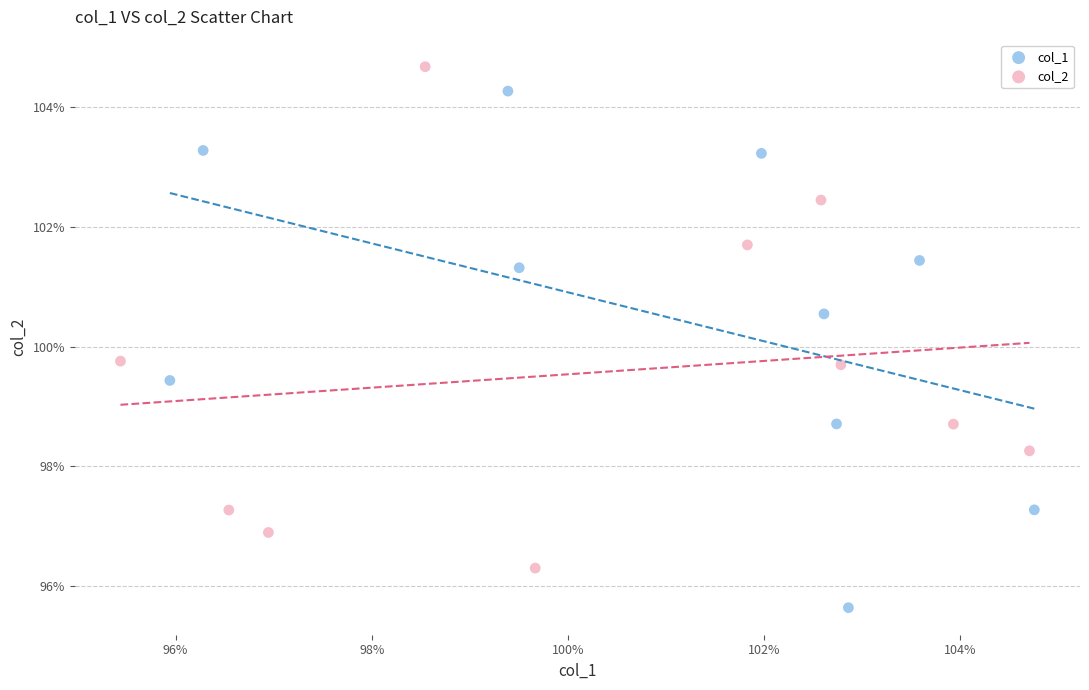

What are all the series names shown in the legend?

col_1, col_2